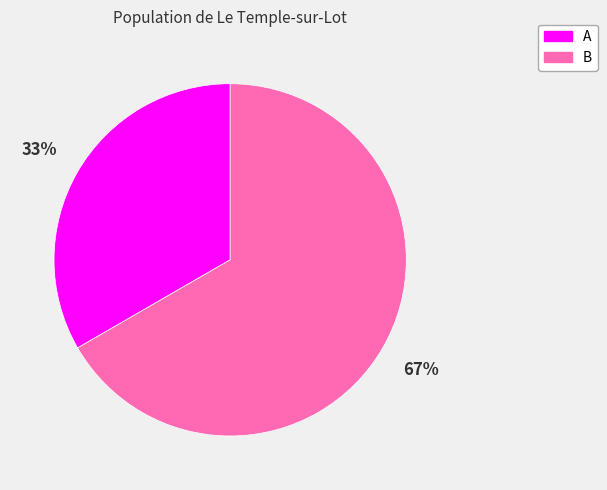

To the nearest percent, what is the average slice percentage?

50%